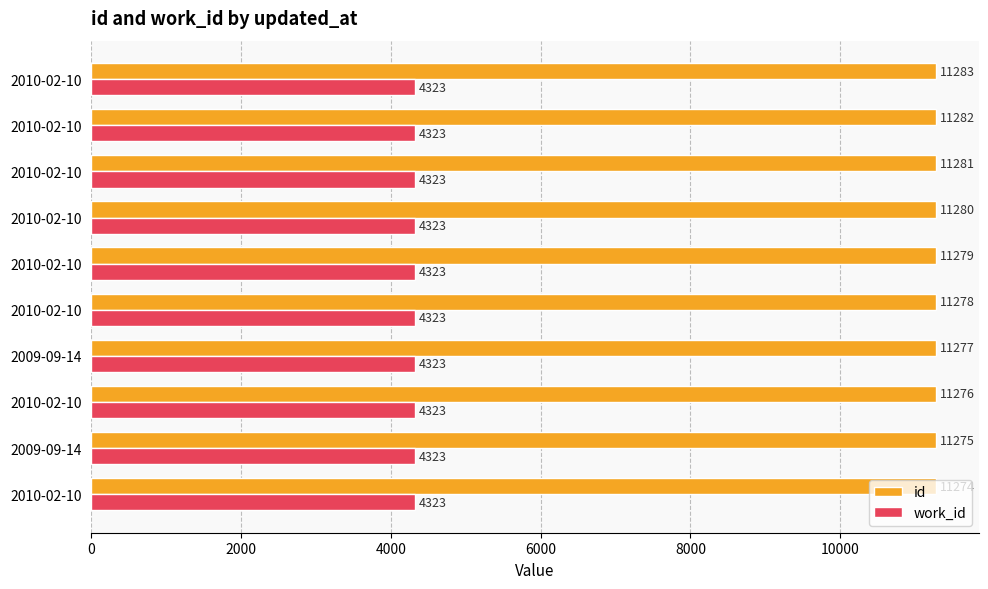

What are all the series names shown in the legend?

id, work_id